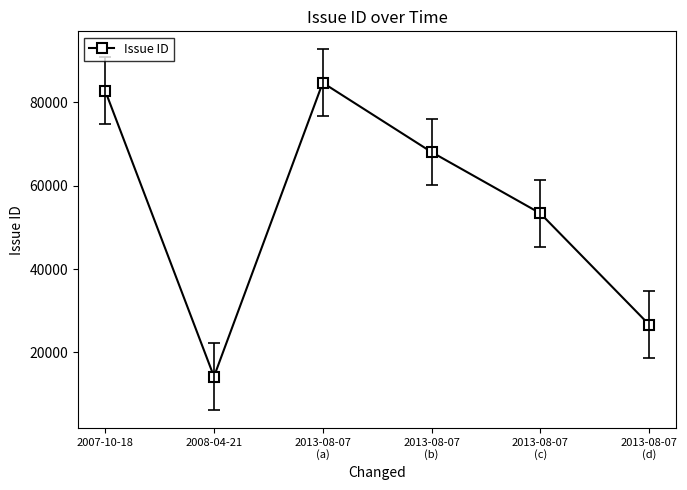

Approximately how many times larger is the value at 2013-08-07
(b) compared to 2007-10-18?

0.8